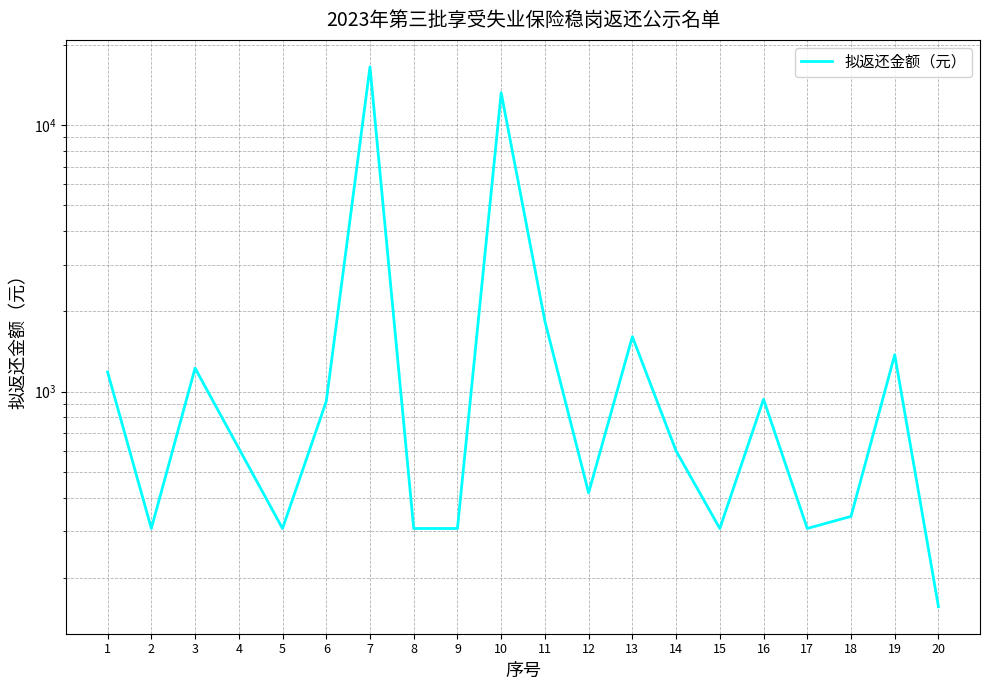

True or false: the data shows 918.9 at 6.

True